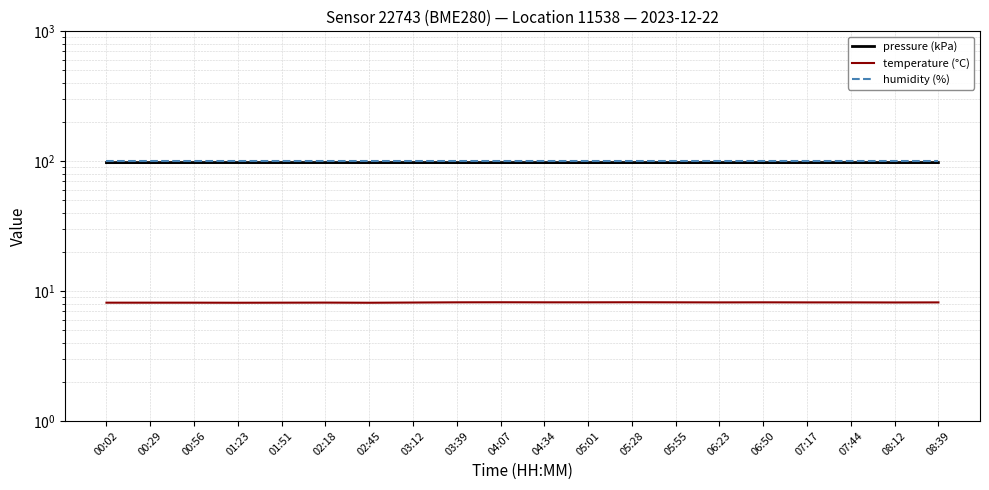

Where is the first local maximum for pressure (kPa)?

01:23